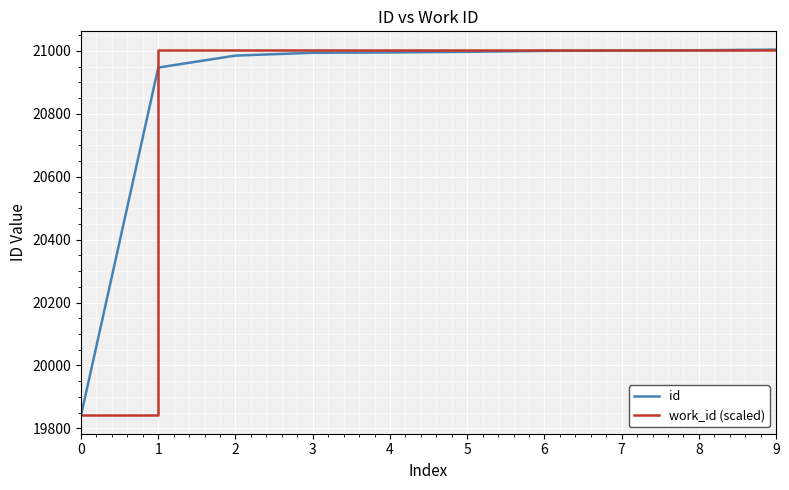

Which series changed the most between 1 and 2?

id